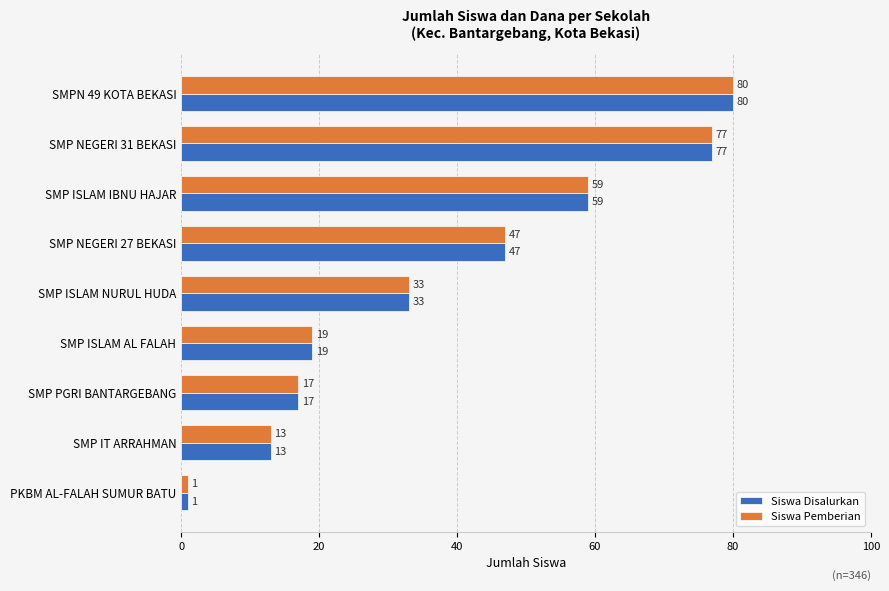

Is it true that Siswa Disalurkan equals 47 at SMP NEGERI 27 BEKASI?

True